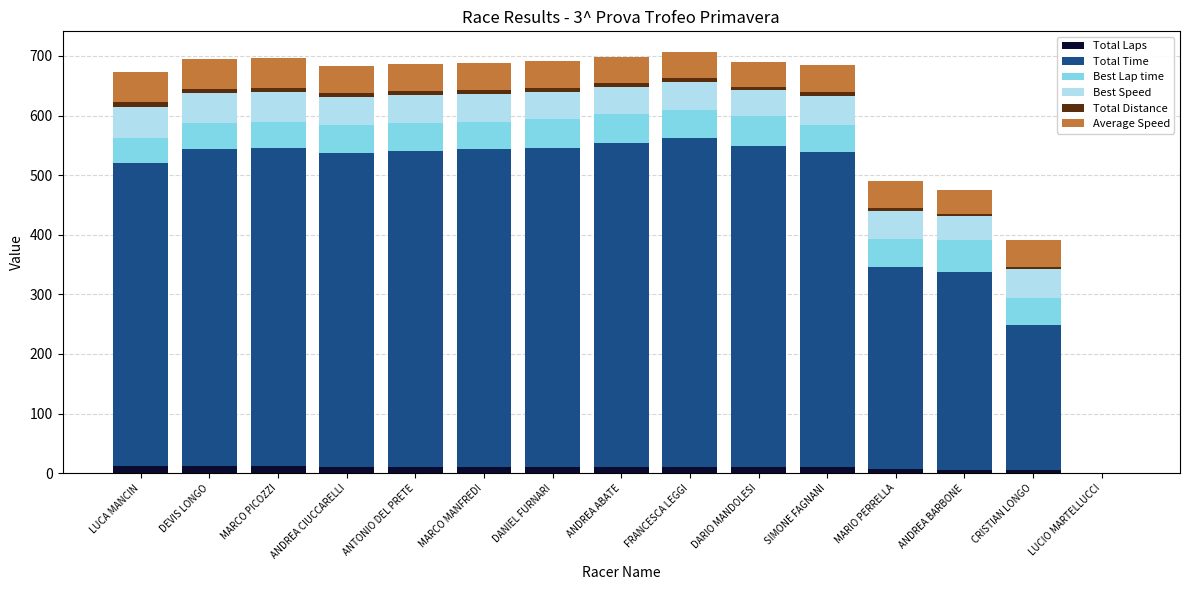

Rank the series by their maximum value, from highest to lowest.

Total Time, Best Lap time, Best Speed, Average Speed, Total Laps, Total Distance